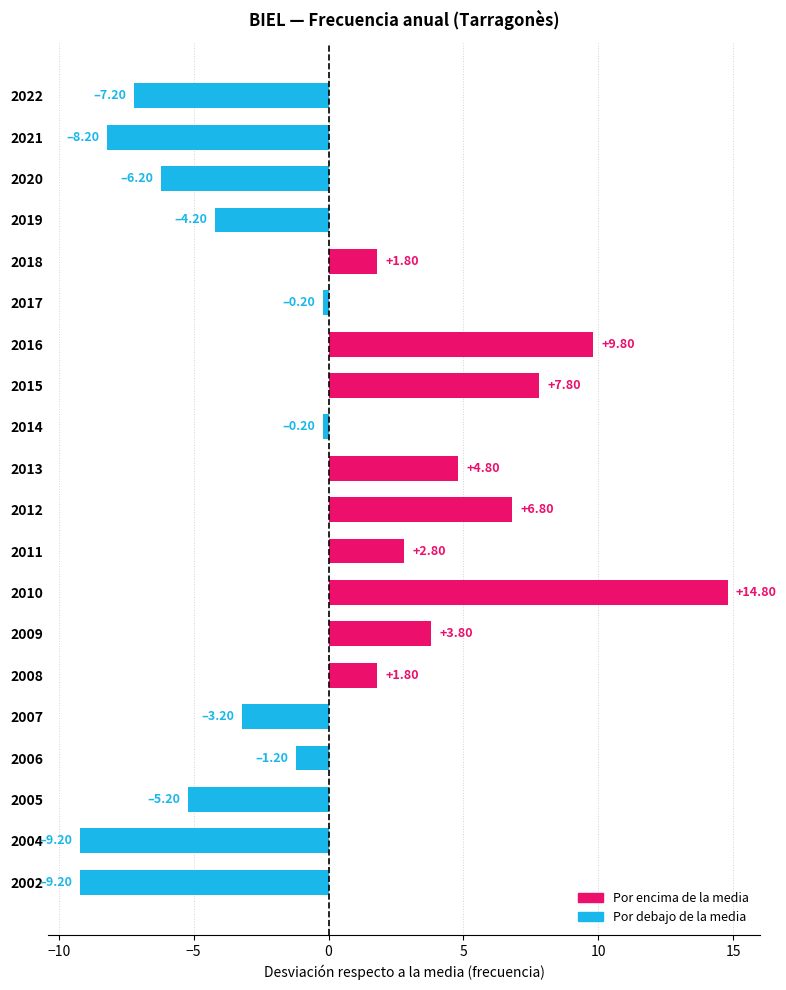

True or false: the data shows -6.2 at 2020.

True